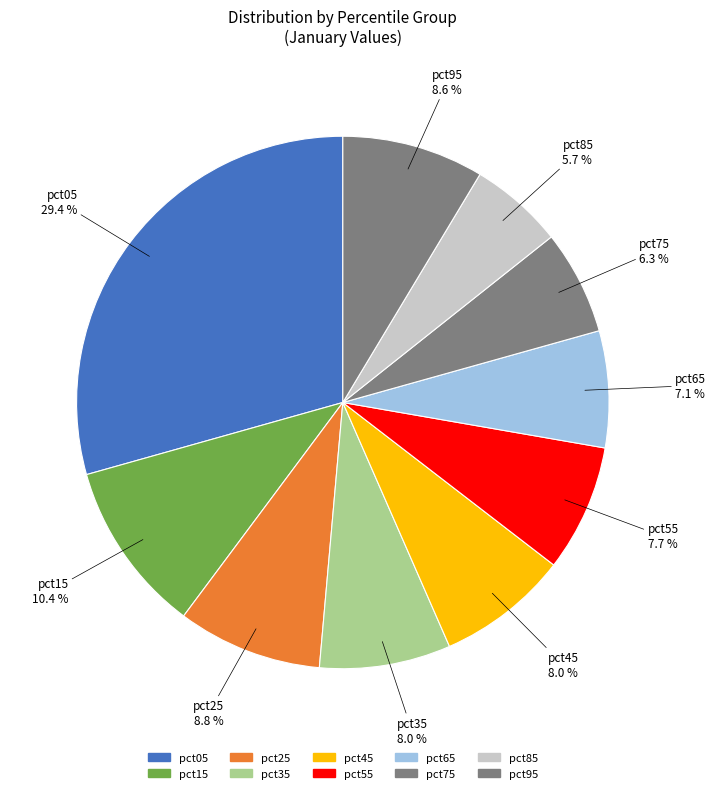

To the nearest percent, what is the average slice percentage?

10%